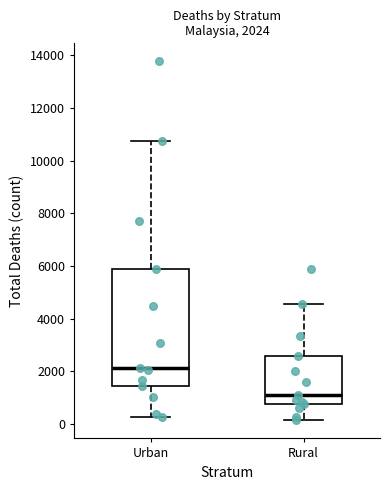

Which box's median line is the highest?

Urban